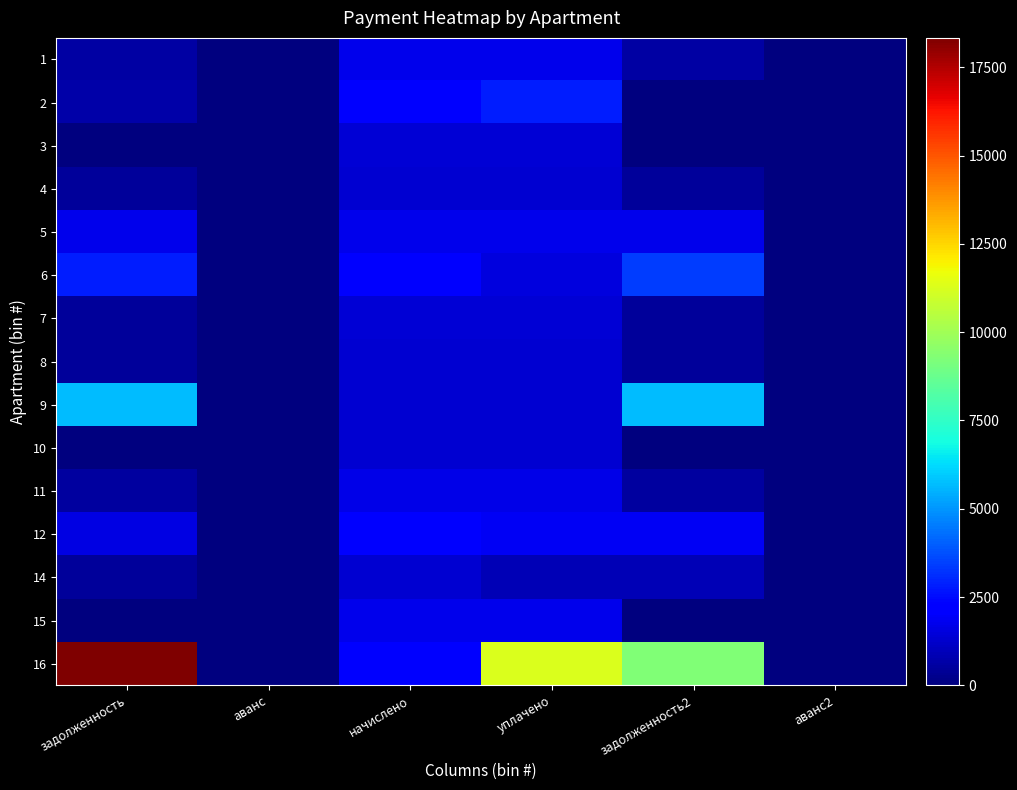

At задолженность, list the series in order from largest to smallest.

16, 9, 6, 5, 12, 2, 1, 11, 7, 14, 8, 4, 3, 10, 15